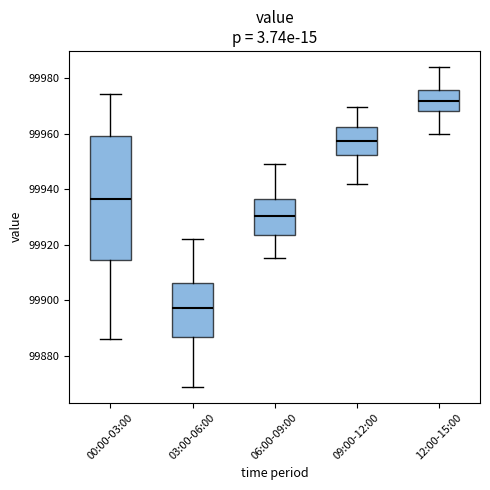

Where does the median line of the box for 09:00-12:00 sit on the y-axis? The values are not printed on the chart, so give them approximately, as read against the axis.

99958